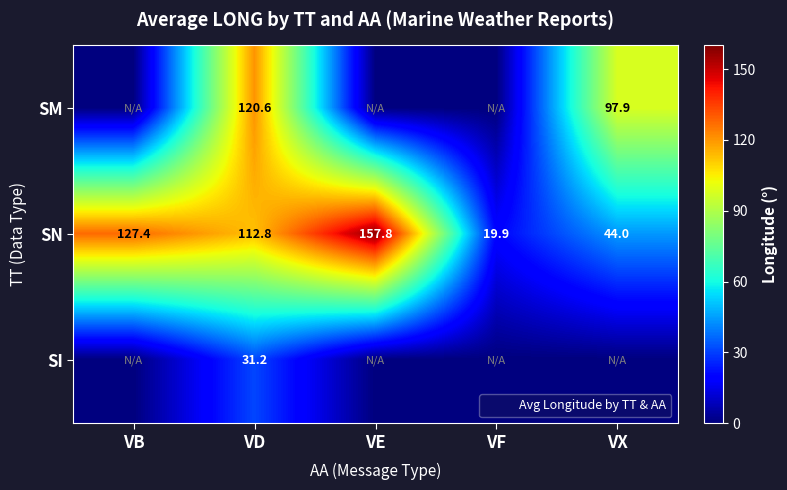

List the series in order of their overall mean, lowest first.

SI, SM, SN